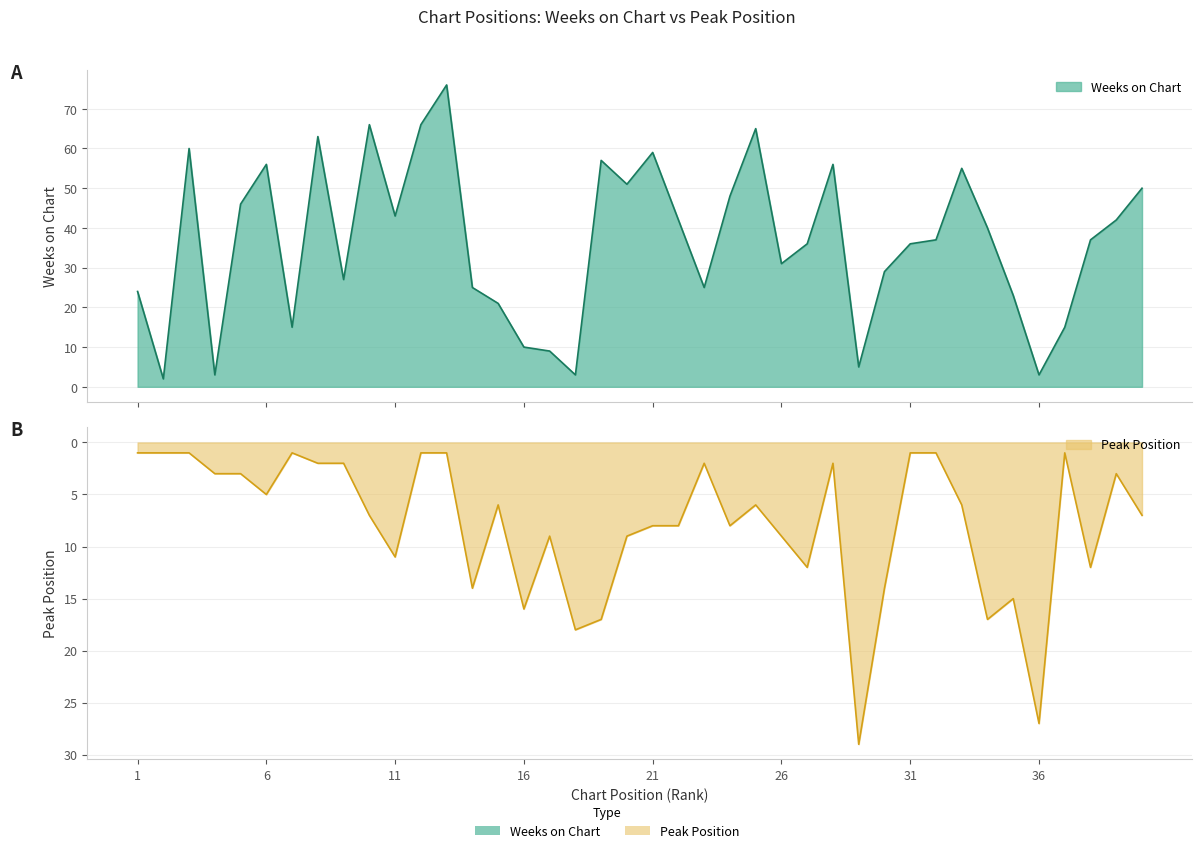

List the series in order of their overall mean, highest first.

Weeks on Chart, Peak Position